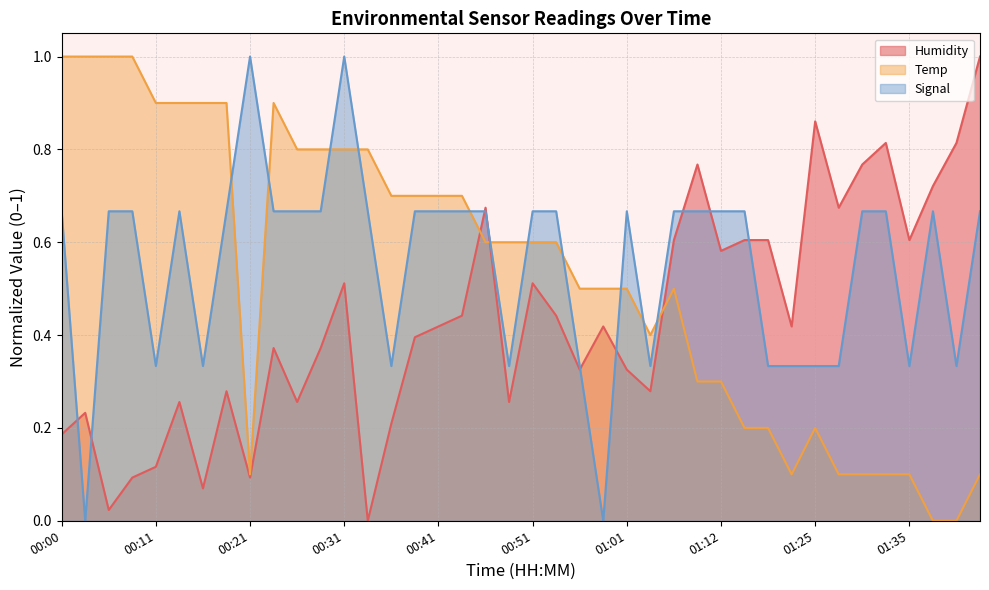

List the series in order of their overall mean, lowest first.

Humidity, Temp, Signal